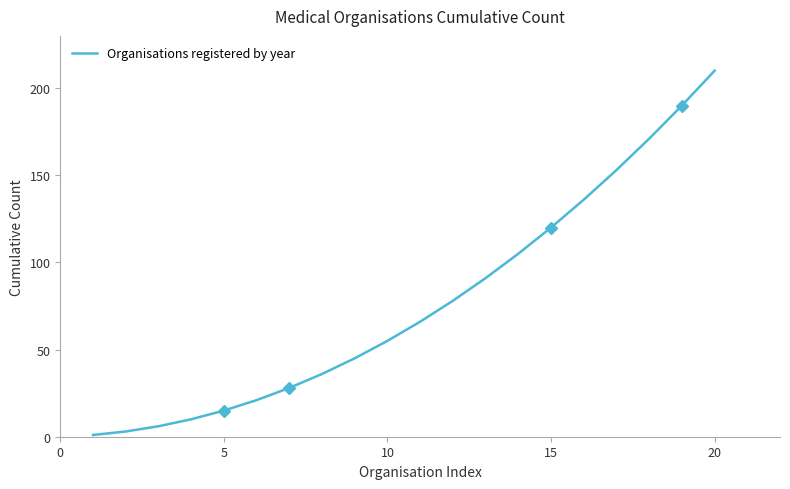

The value of Organisations registered by year at 5 is 23. True or false?

False